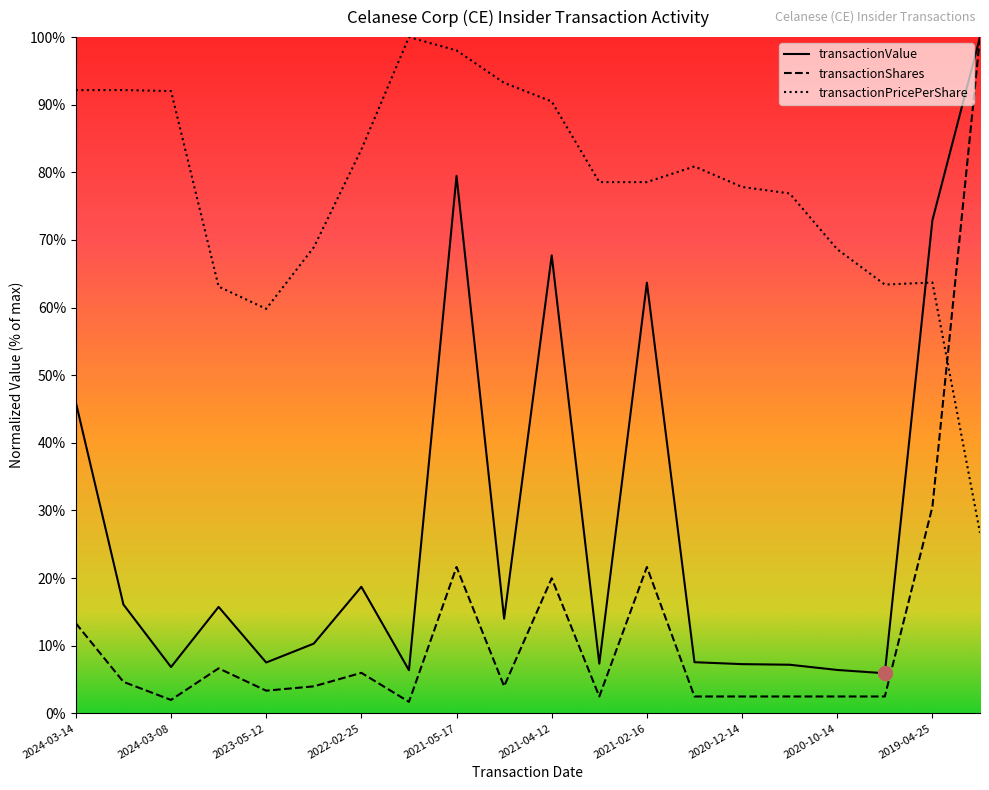

What is the value of the transactionValue point at the 18th from the left?

0.1